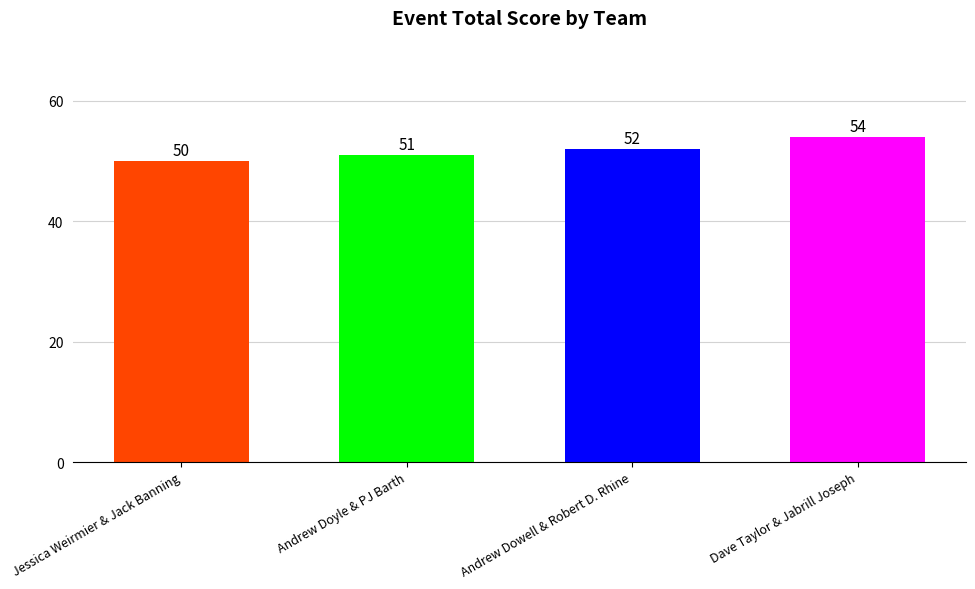

Are the bars horizontal?

No